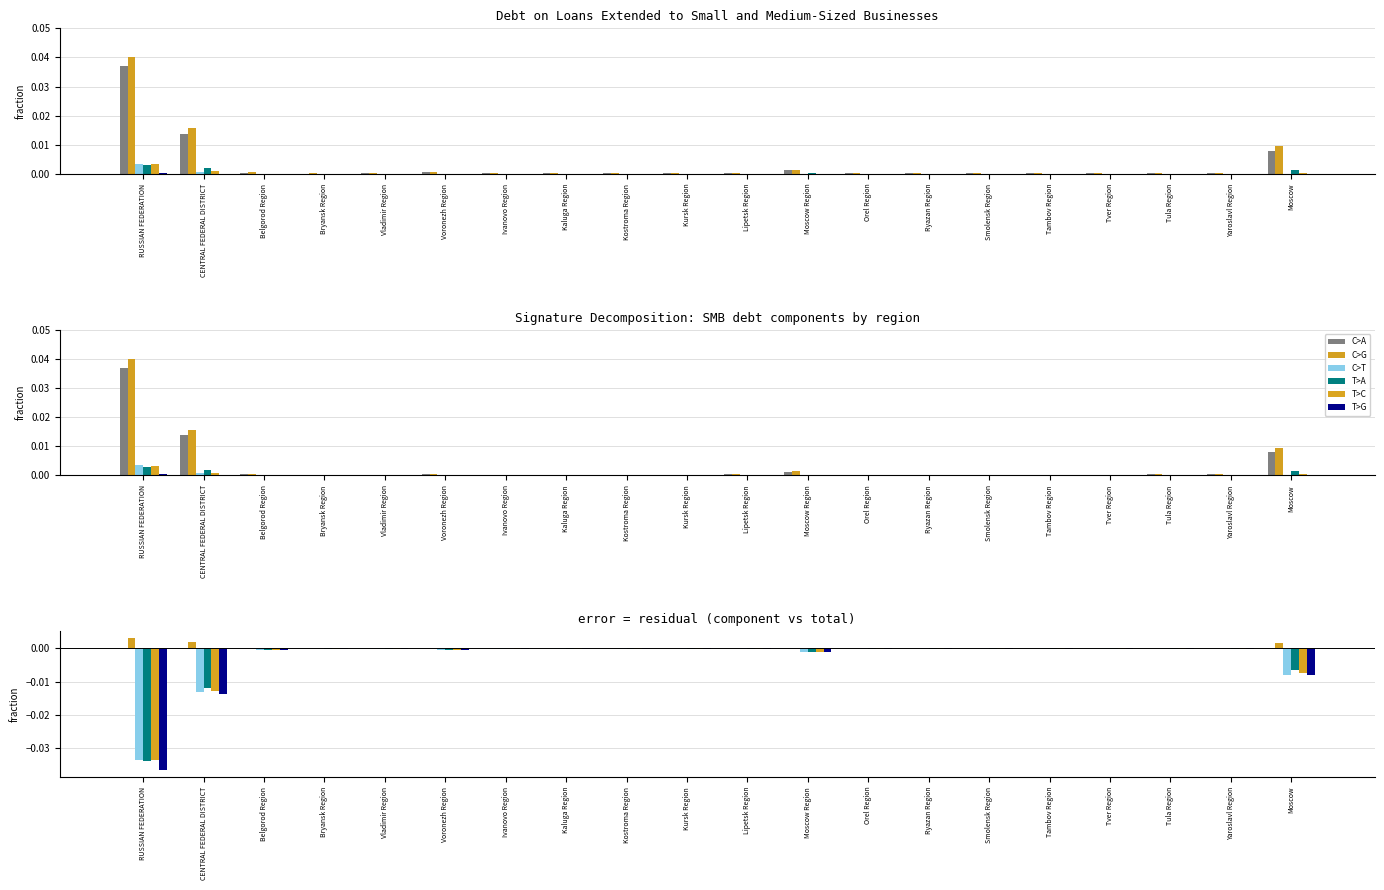

The SMB total debt (all) series shows 0.0 at Ryazan Region. True or false?

False